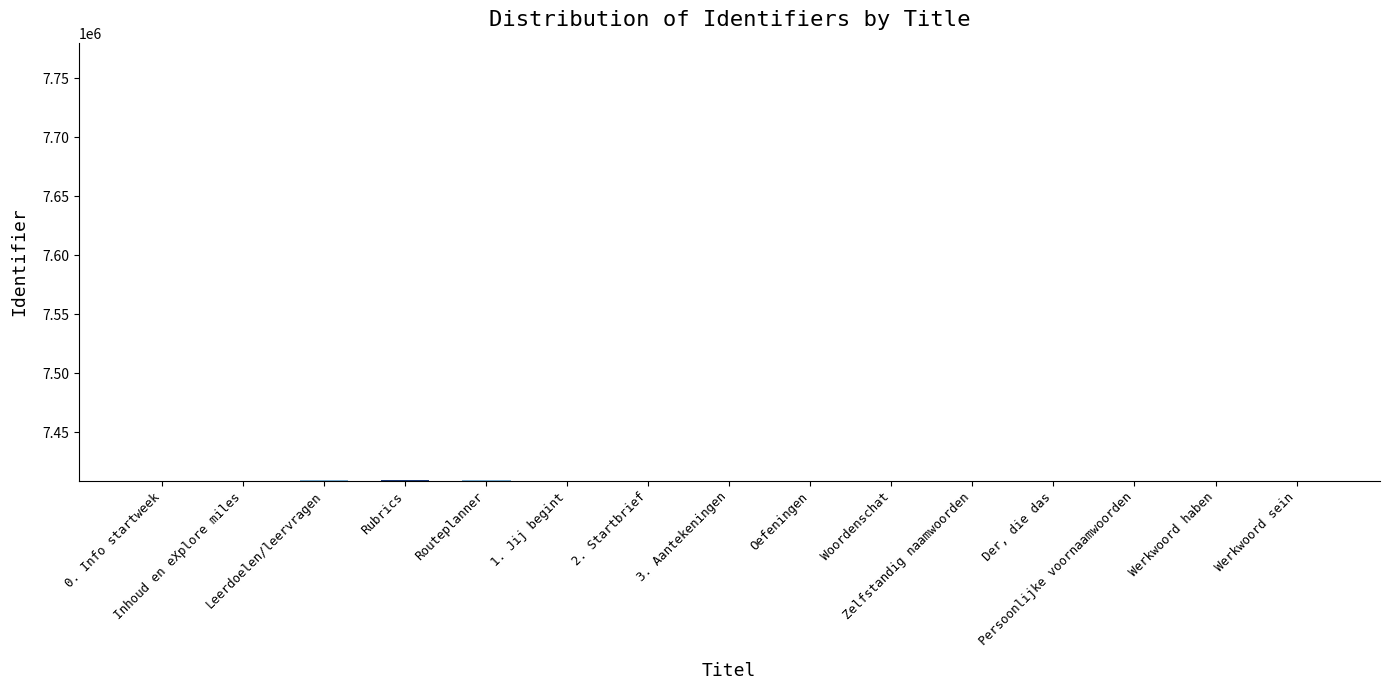

At which label does the data first exceed 7409044?

Leerdoelen/leervragen